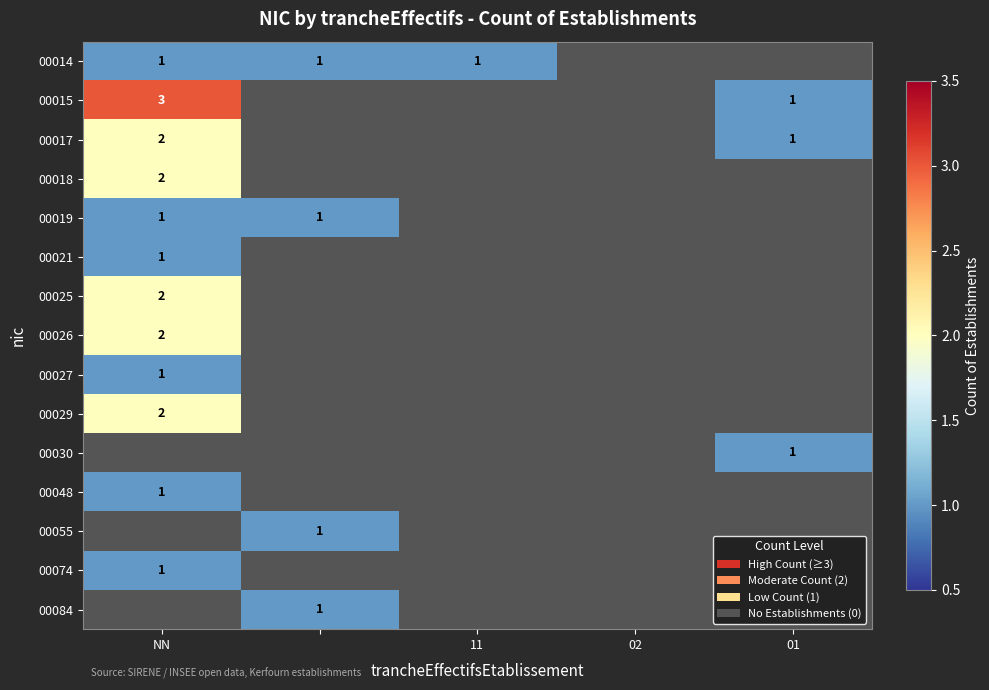

The 00026 series shows 1 at NN. True or false?

False